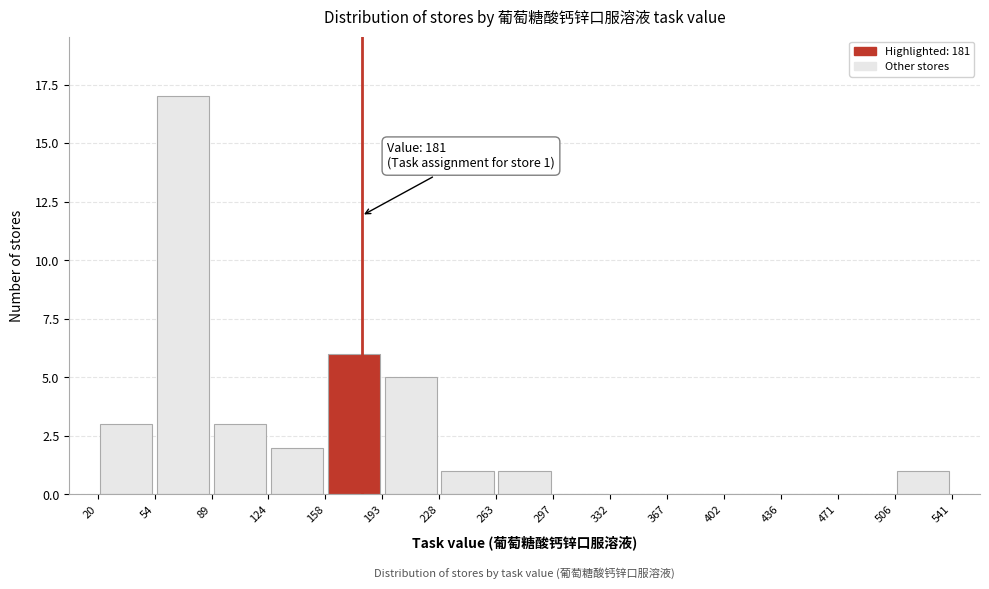

Over which range of the x-axis is the bar tallest?

54 to 89